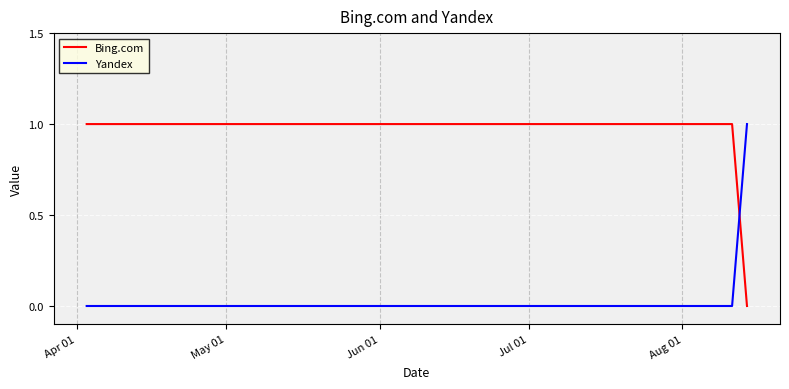

What is the sum of all Bing.com values?

4